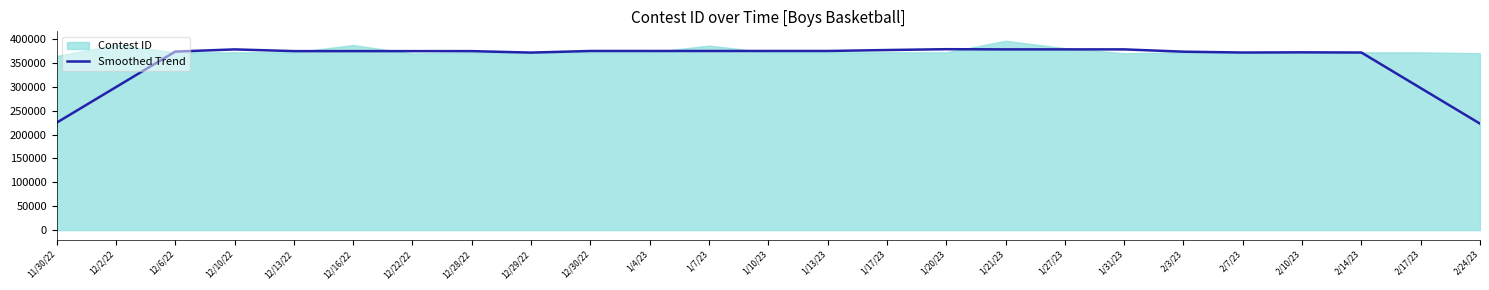

How many interior local valleys (lower than both neighbors) does the data have?

4